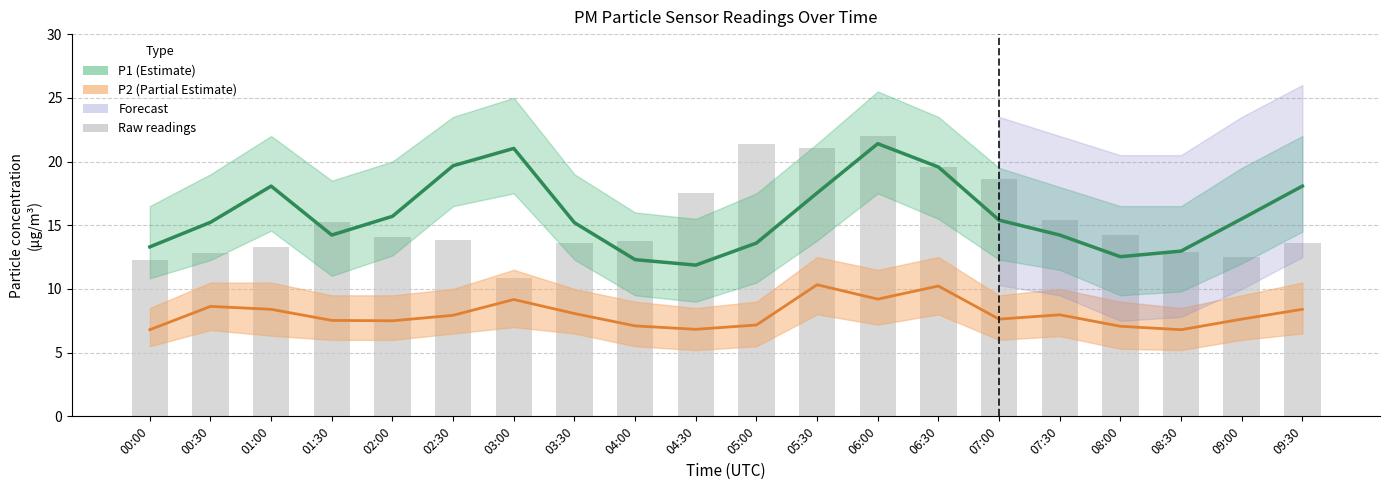

Between 08:30 and 06:00, which is larger?

06:00